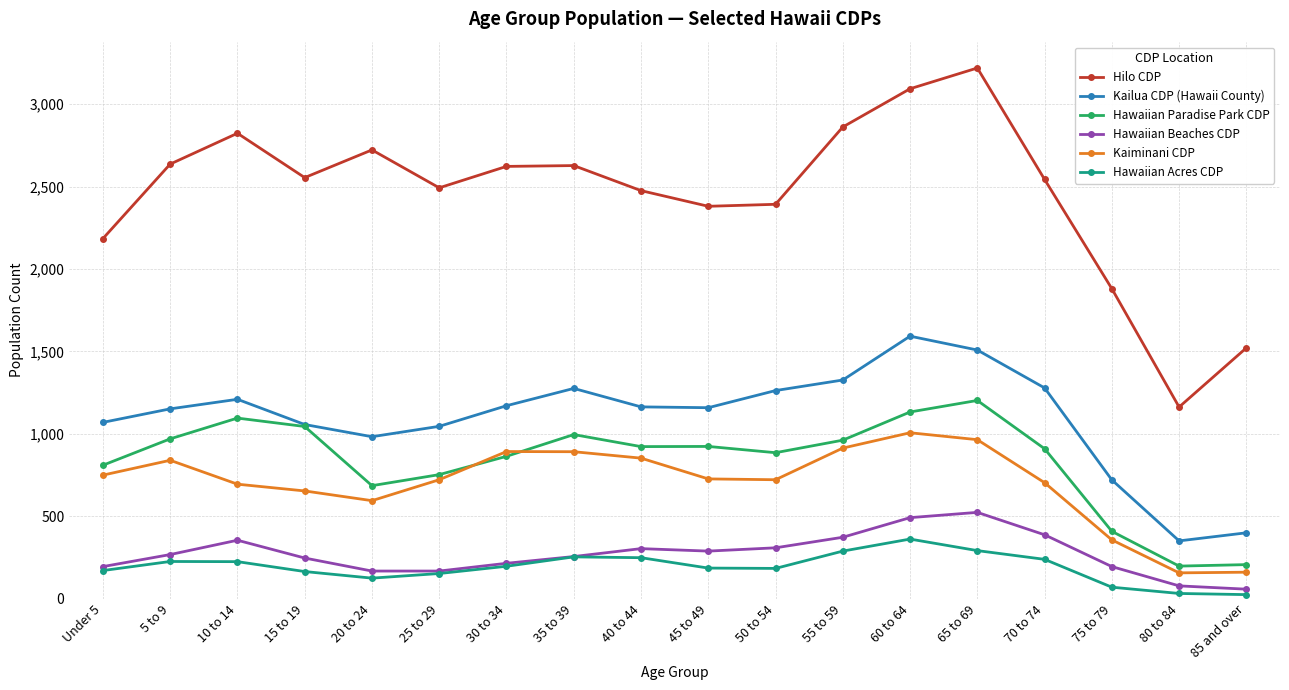

Does the chart display data point markers on the line(s)?

Yes